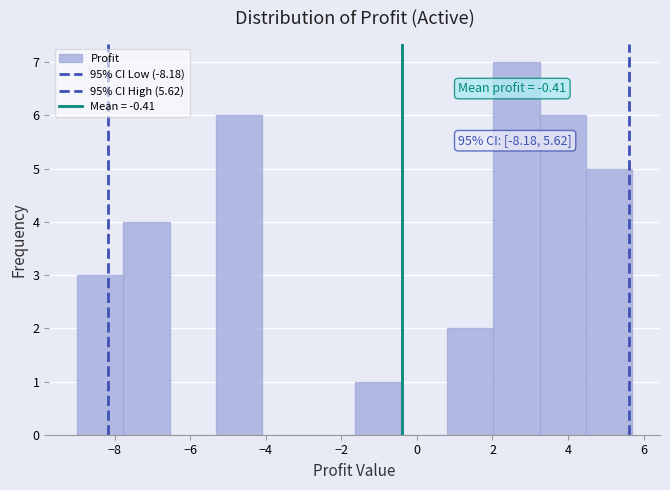

Over which range of the x-axis is the bar tallest?

2.0 to 3.2